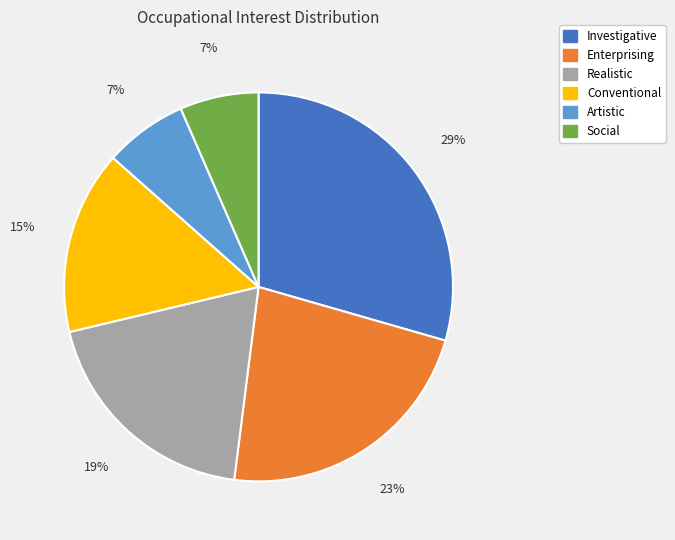

To the nearest percent, what portion does Conventional represent?

15%